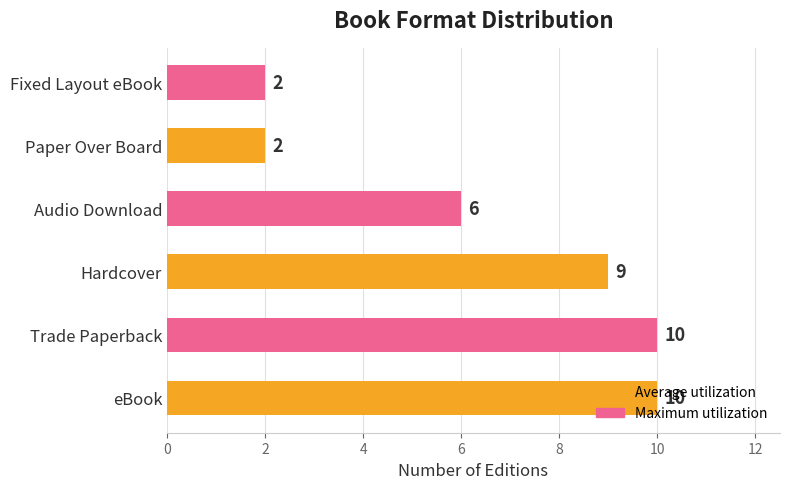

What is the greatest value displayed?

10